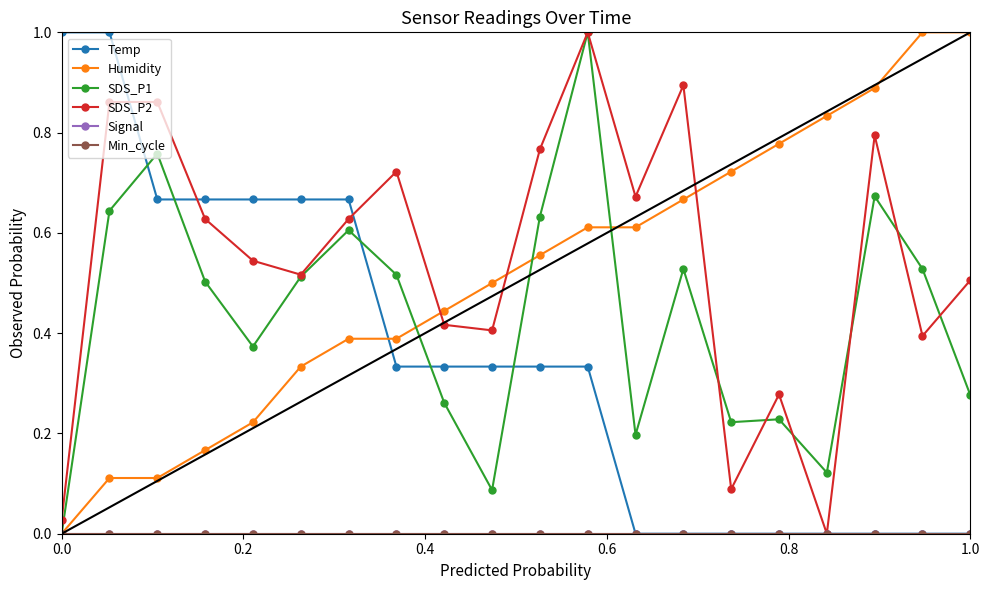

Is this an area chart (filled region under the line)?

No